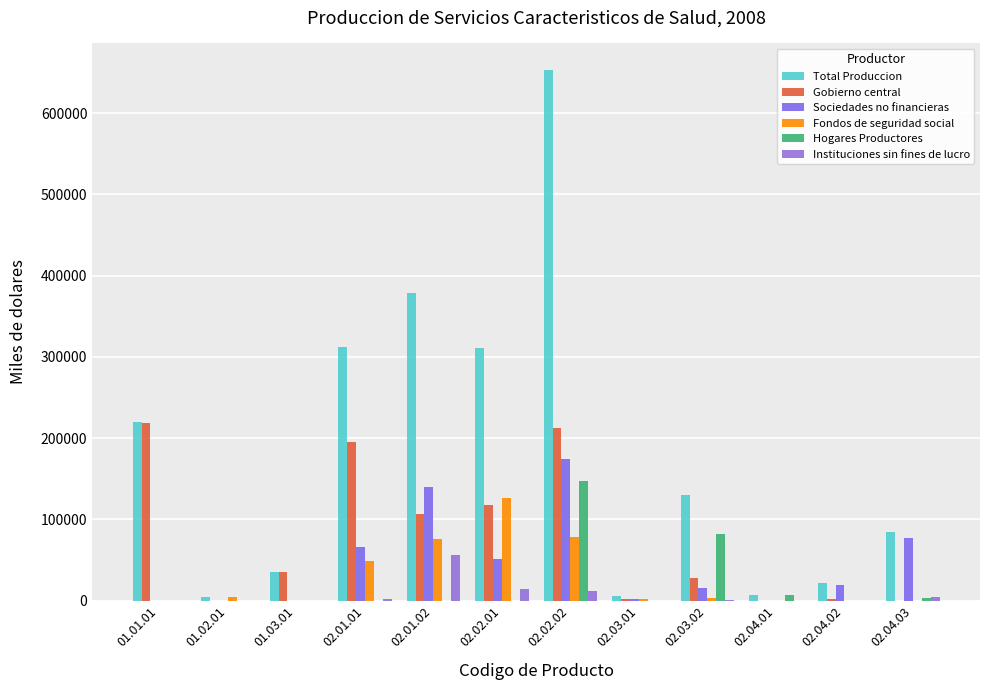

Are the bars horizontal?

No